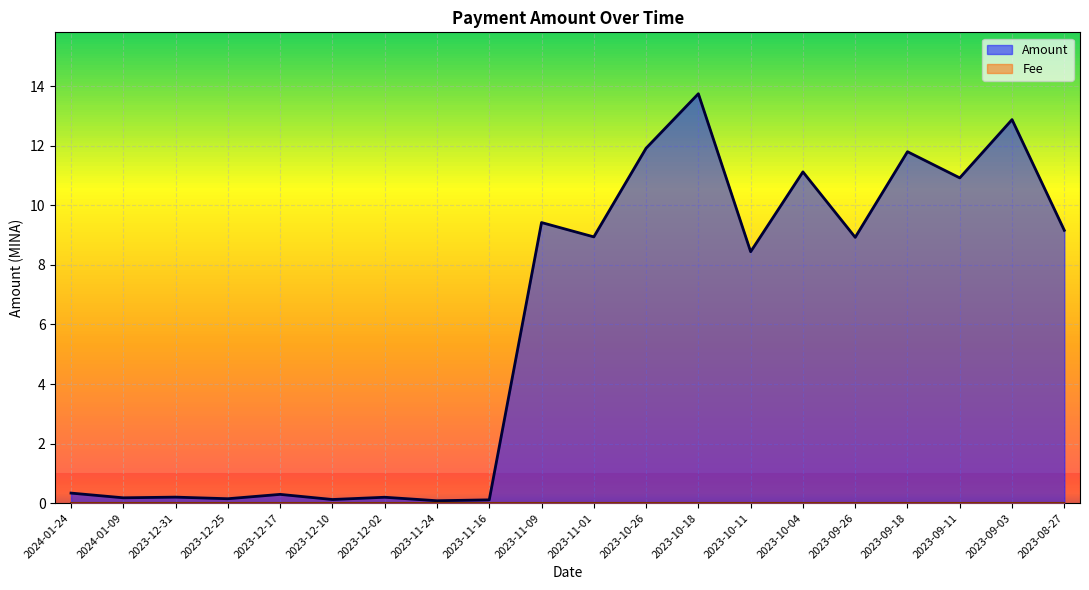

Between 2023-10-26 and 2023-09-11, which is larger?

2023-10-26